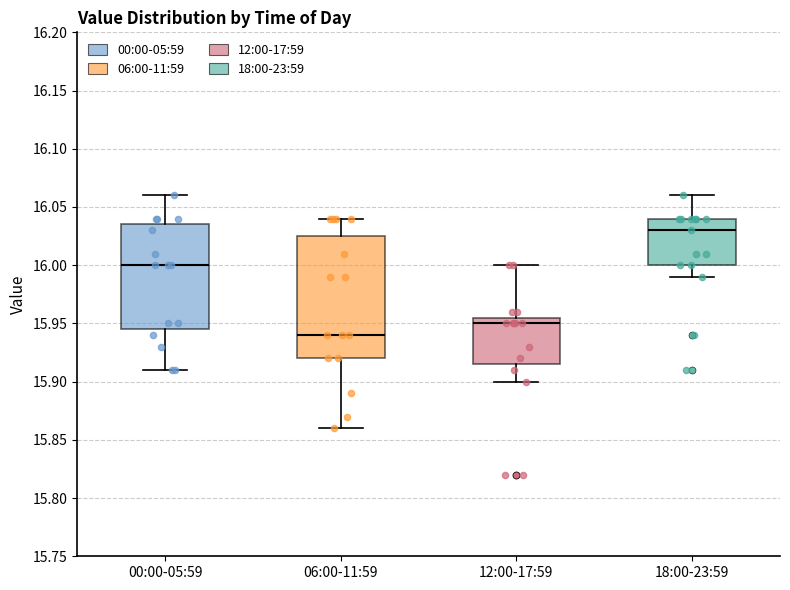

Where does the upper whisker of the box for 06:00-11:59 end on the y-axis? The values are not printed on the chart, so give them approximately, as read against the axis.

16.040